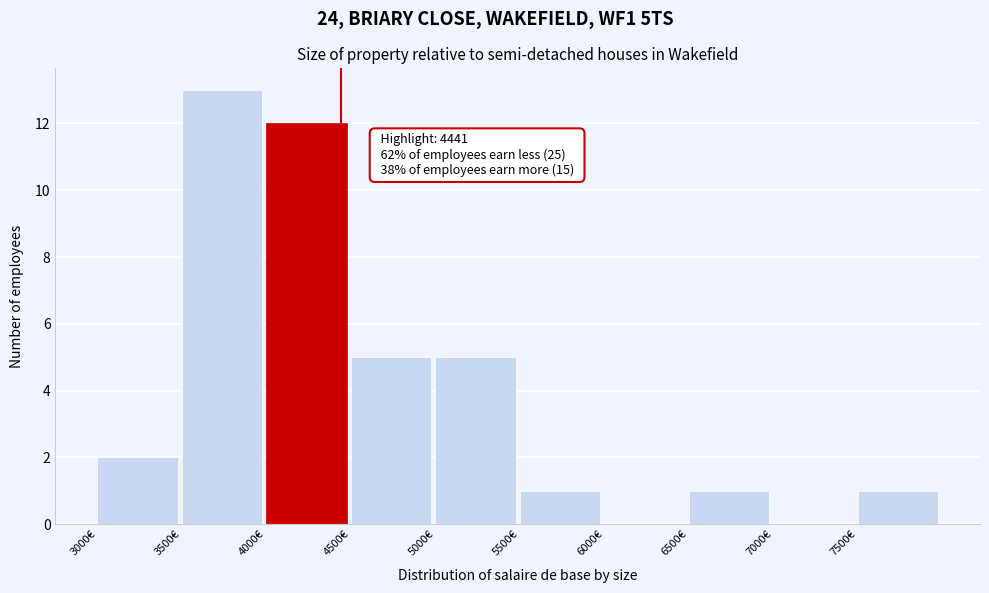

Which range on the x-axis has the tallest bar?

3500 to 4000